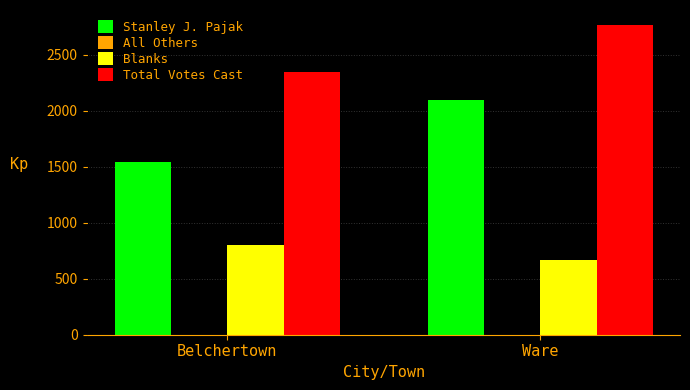

The value of Stanley J. Pajak at Belchertown is 2684. True or false?

False